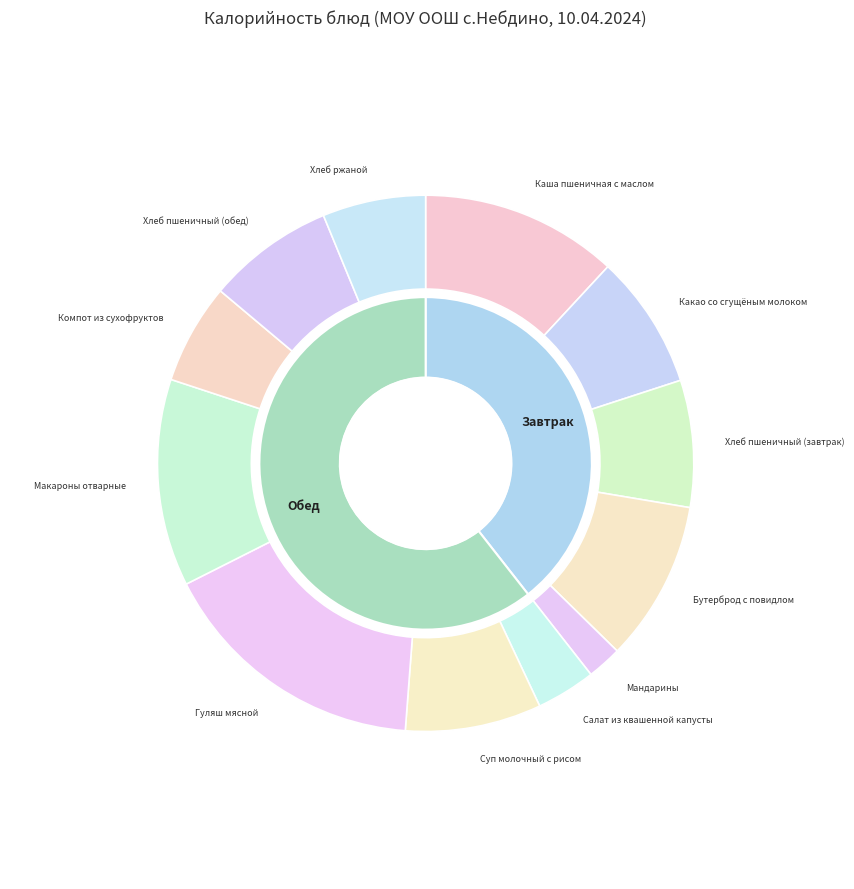

Is the sum of Мандарины and Макароны отварные greater than half?

No